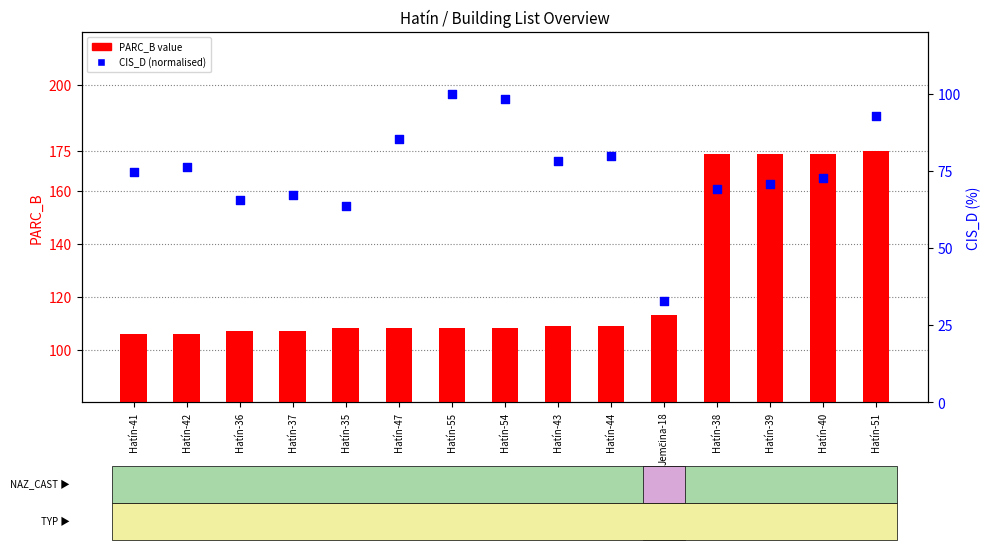

Is the value of CIS_D (norm) at Hatín-55 greater than the value of PARC_B at Hatín-44?

No